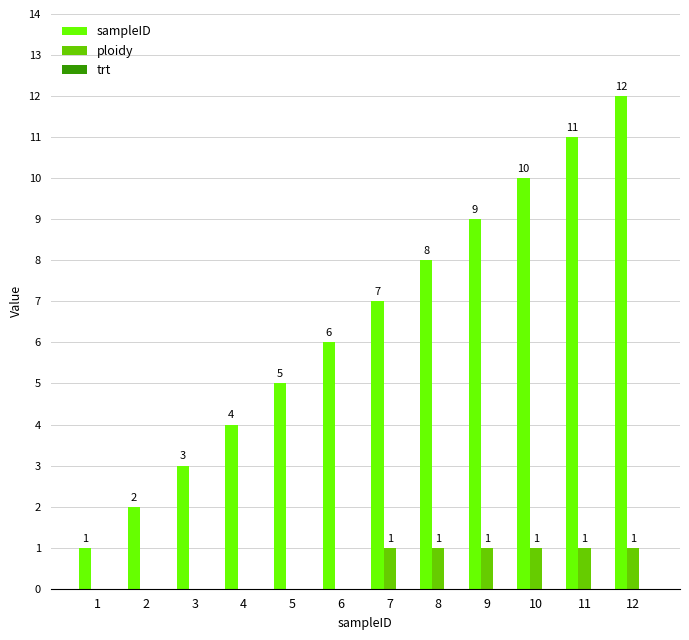

What is the total value across all series at 5?

5